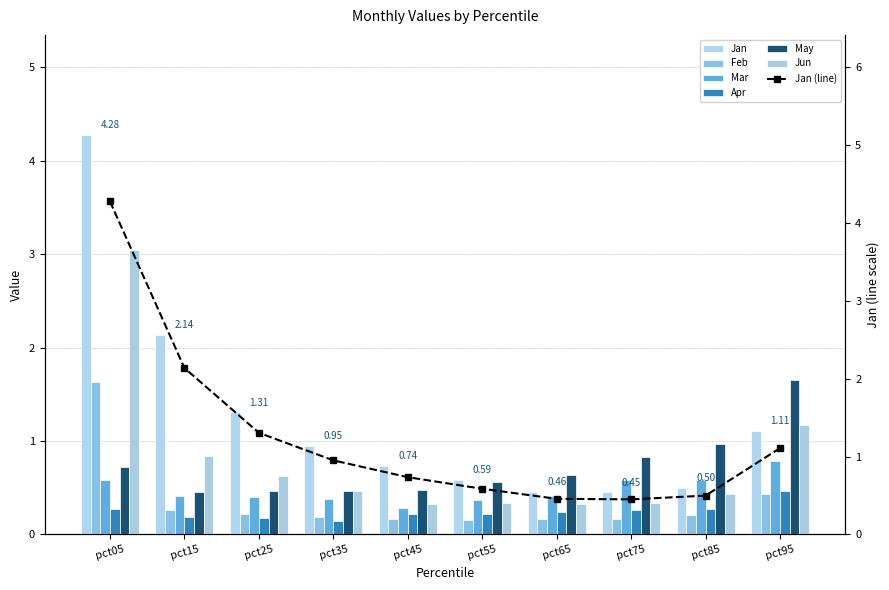

What is the average value of the Jun series?

0.8